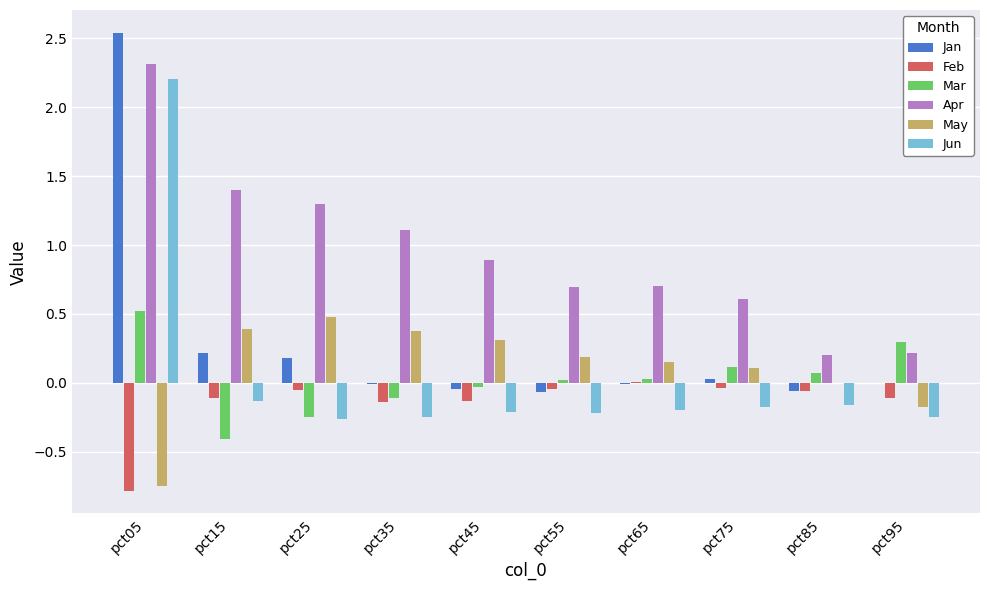

Which series has the widest spread of values?

Jan